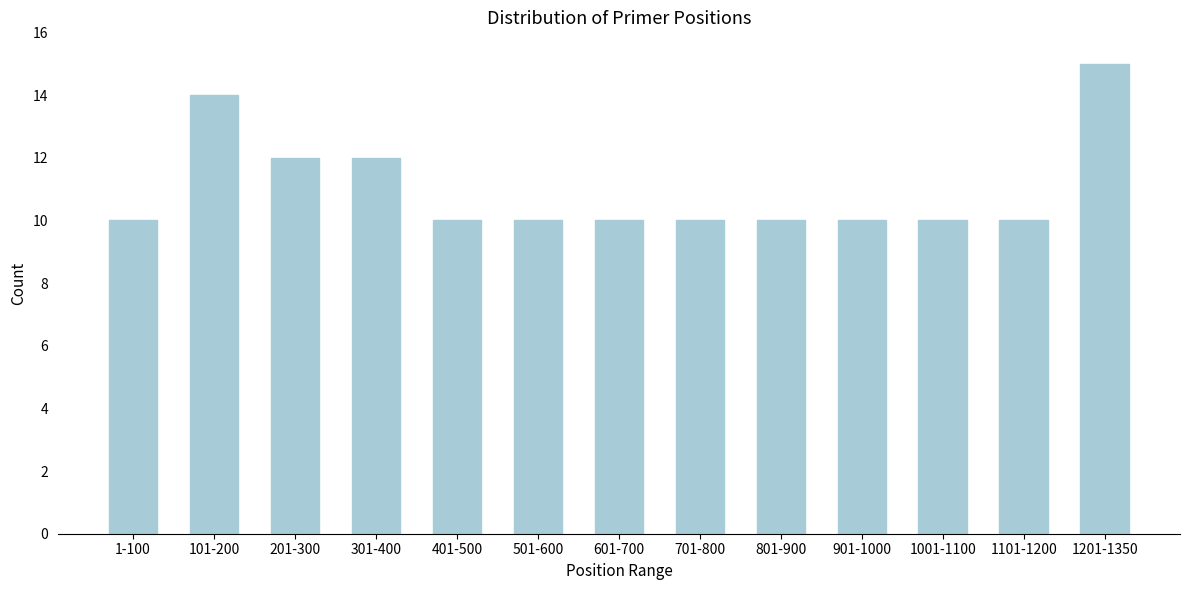

Reading left to right, transcribe all the data shown in this chart.

1-100=10	101-200=14	201-300=12	301-400=12	401-500=10	501-600=10	601-700=10	701-800=10	801-900=10	901-1000=10	1001-1100=10	1101-1200=10	1201-1350=15